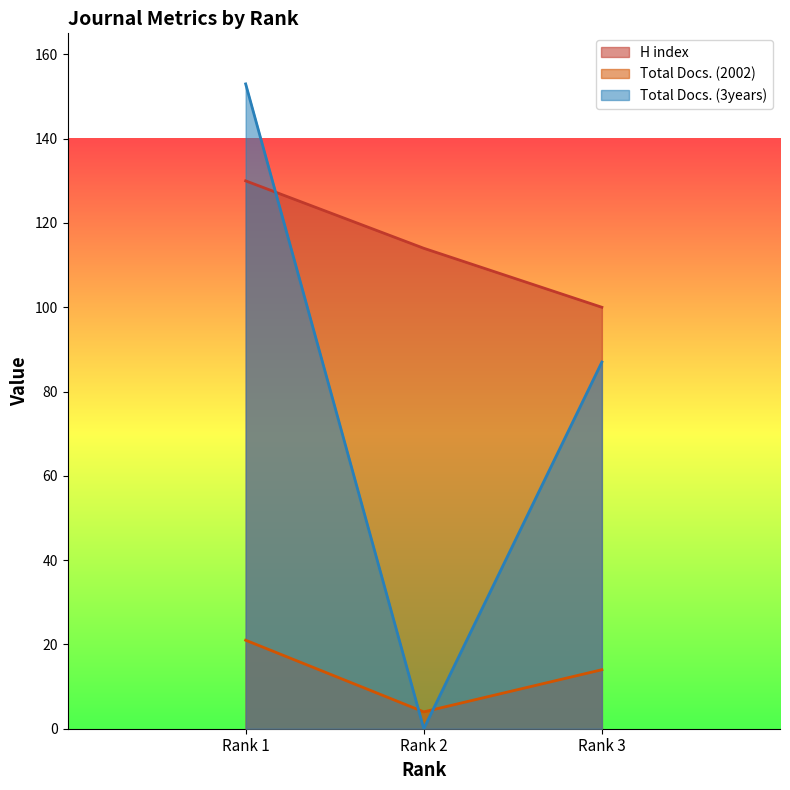

How many values in the H index series exceed 114?

1